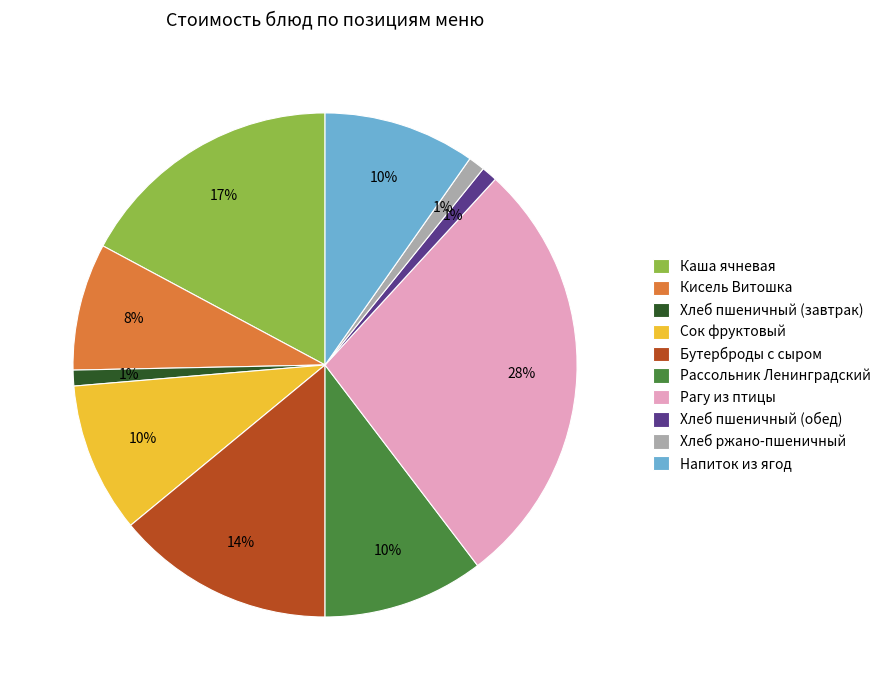

Between Рагу из птицы and Хлеб пшеничный (завтрак), which is larger?

Рагу из птицы